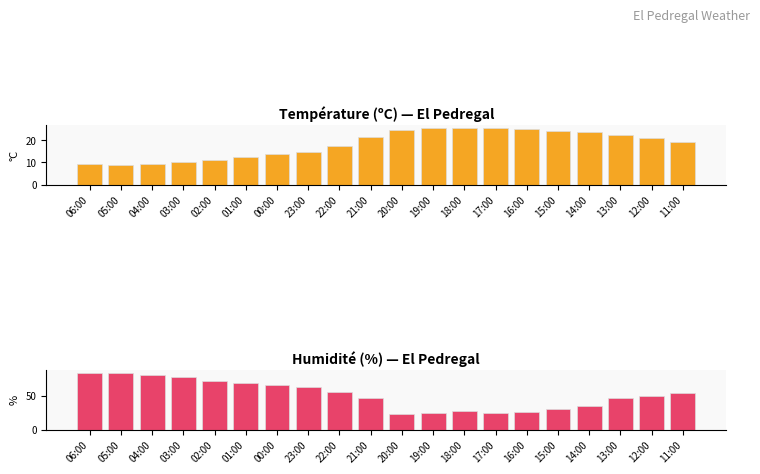

True or false: Température (ºC) has a value of 41.9 at 18:00.

False